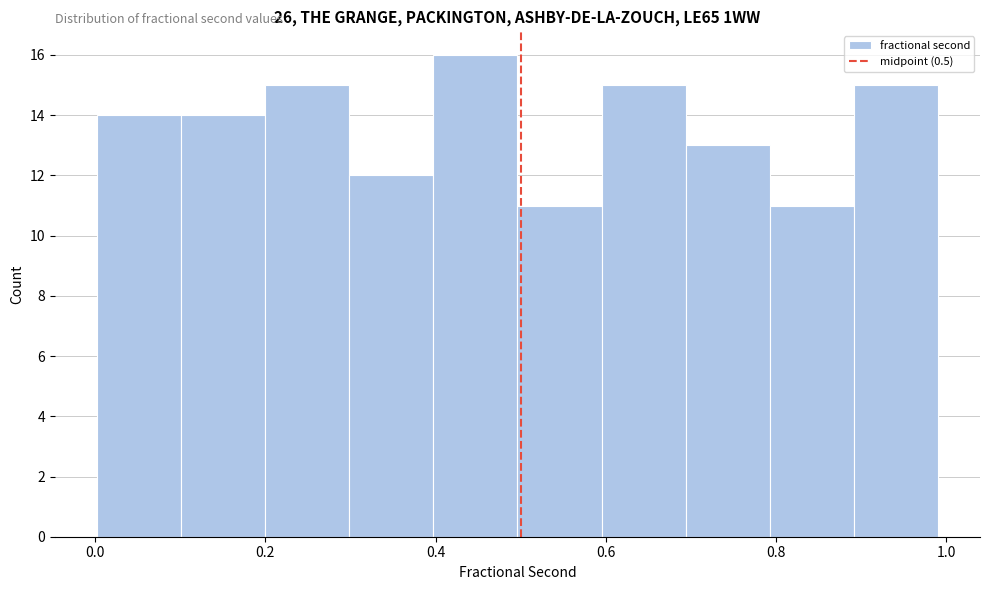

Which range on the x-axis has the tallest bar?

0.4 to 0.5